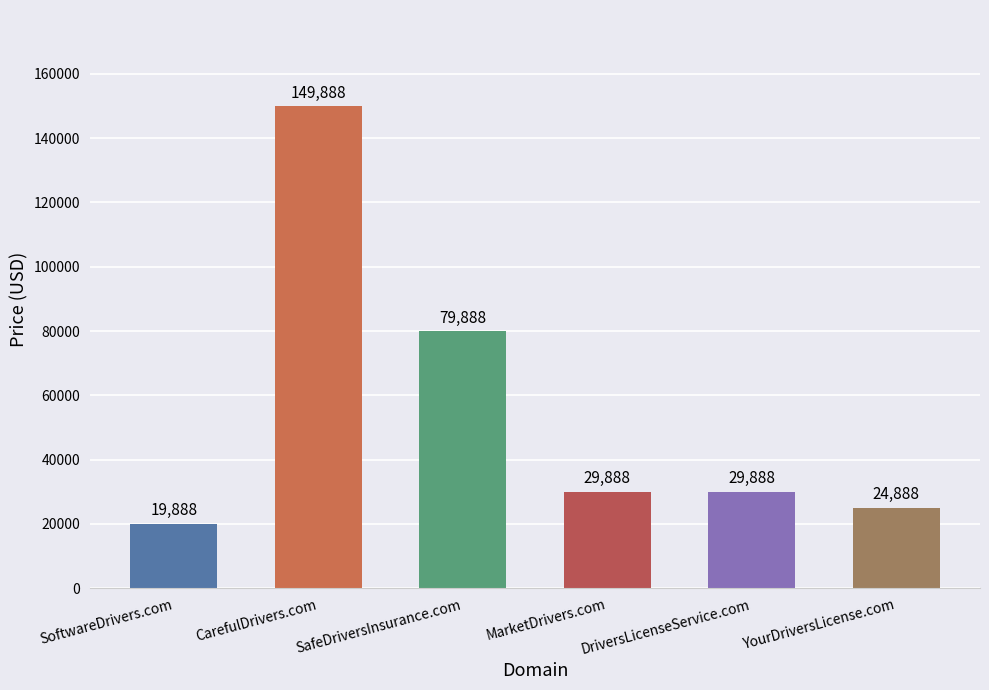

What is the change in value from SoftwareDrivers.com to SafeDriversInsurance.com?

+60000